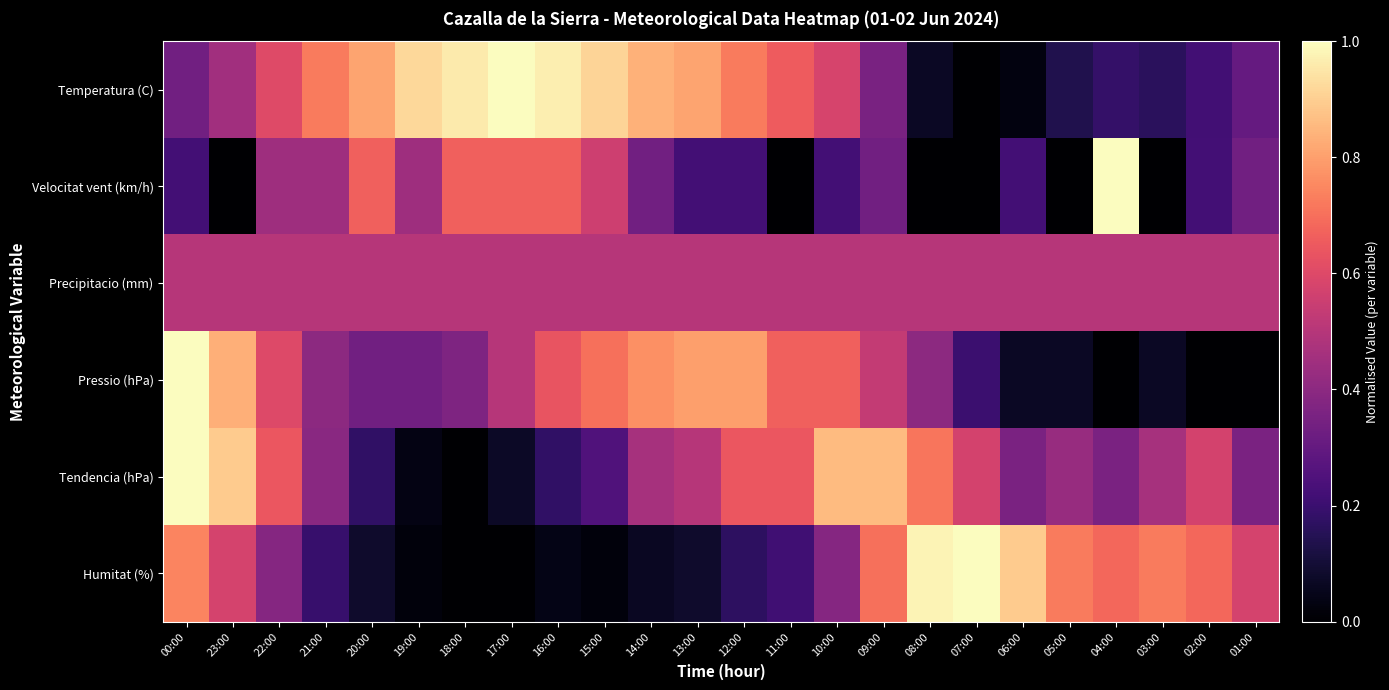

List the series in order of their peak value, highest first.

Temperatura (C), Velocitat vent (km/h), Pressio (hPa), Tendencia (hPa), Humitat (%), Precipitacio (mm)